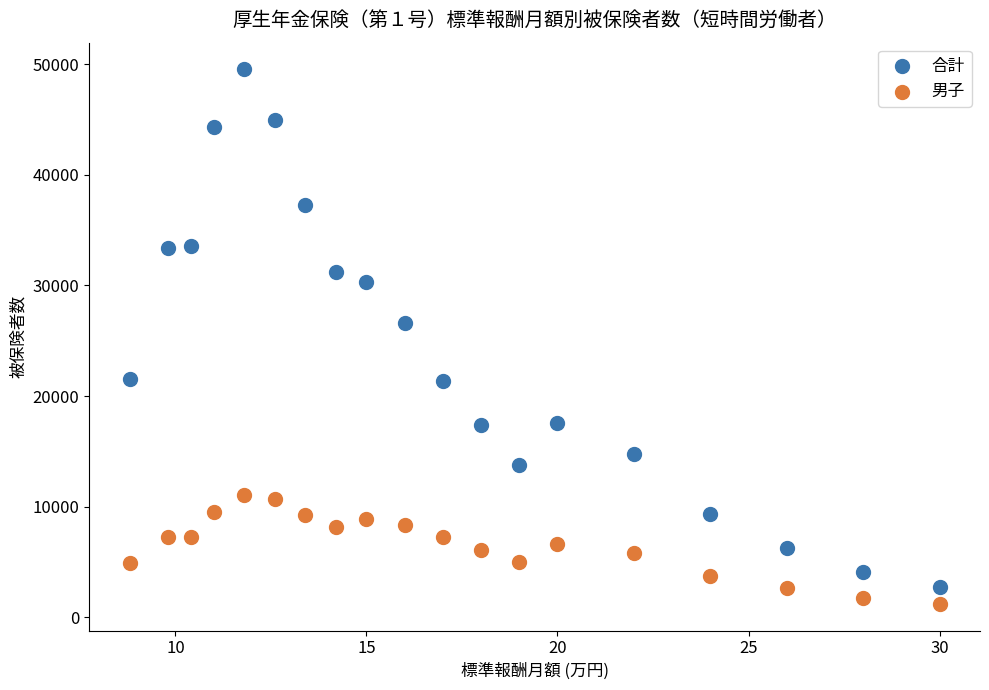

Which series contains the highest Y value?

合計